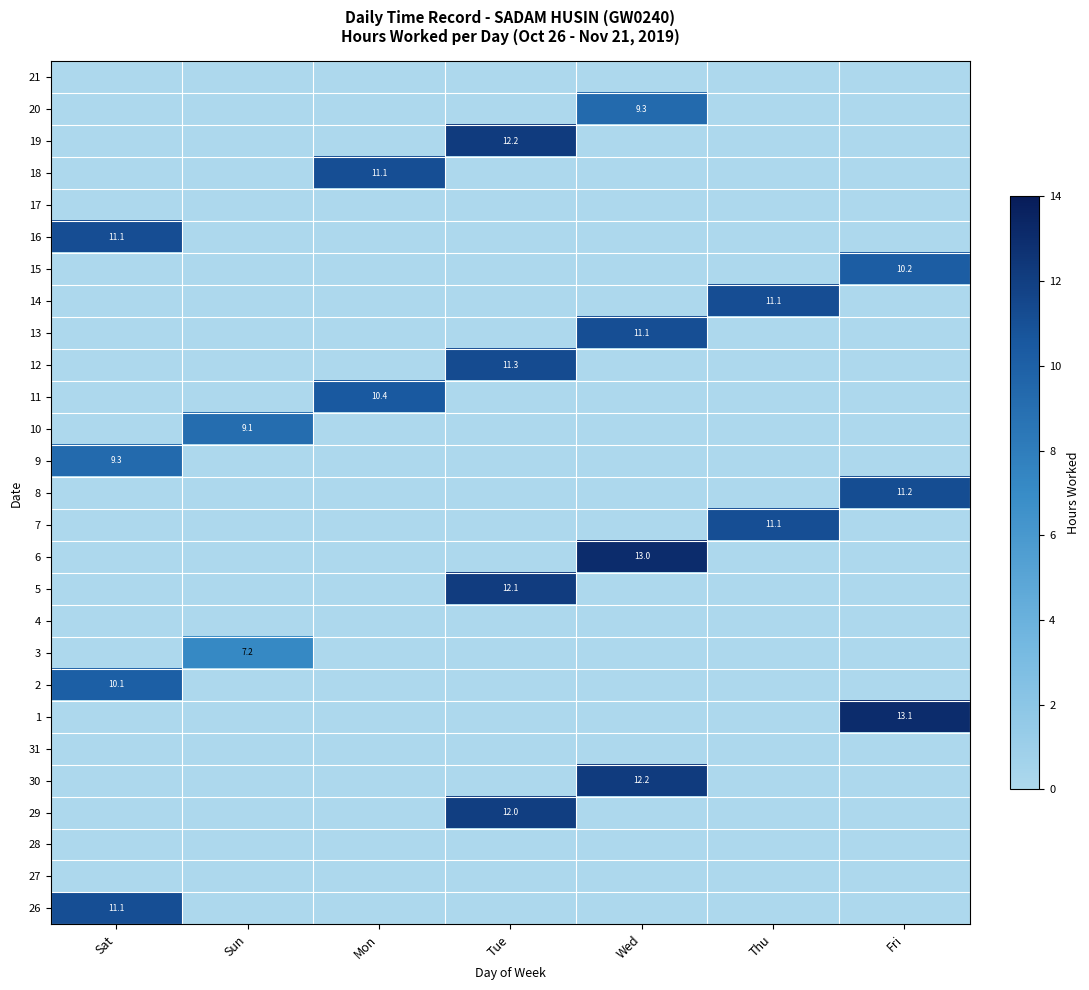

What is the spread (max minus min) of values at Fri?

13.1